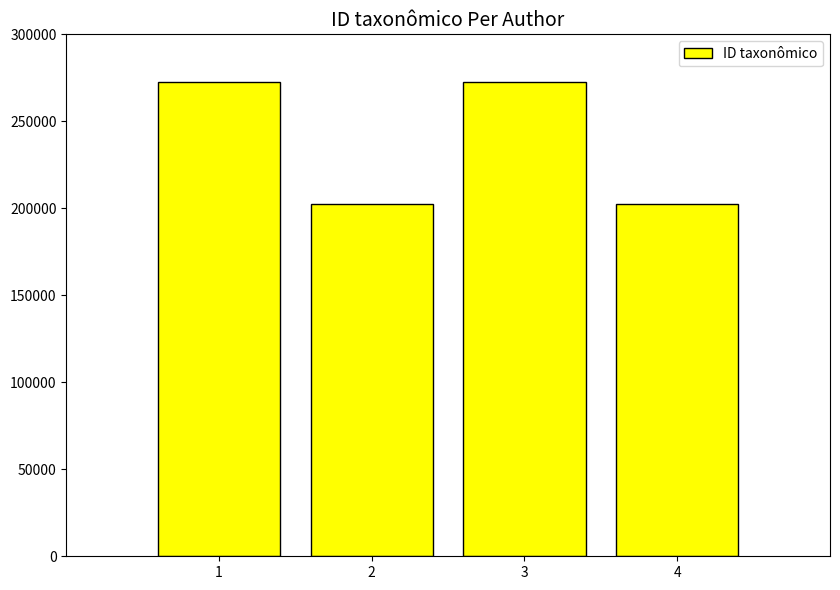

What is the value of the 3rd bar from the left?

272642